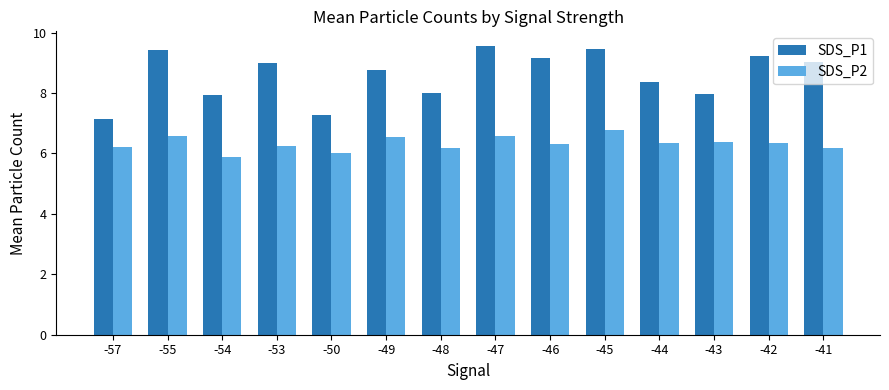

At which label does SDS_P2 first exceed 6?

-57